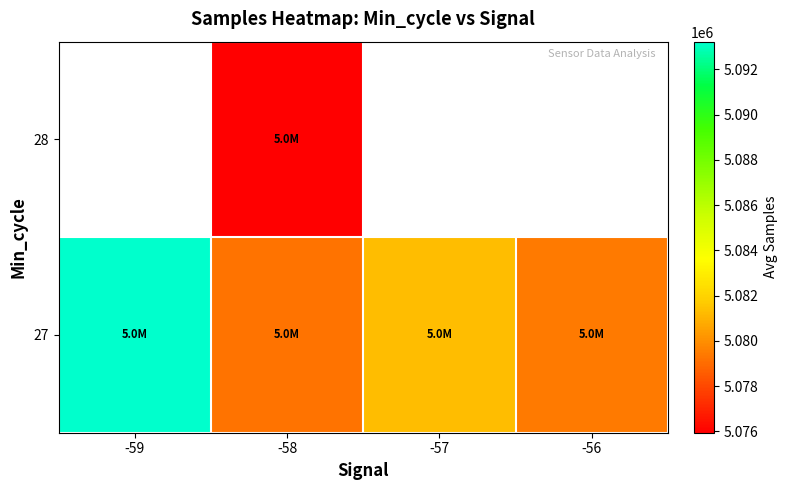

What is the difference between the 27 values at -58 and -57?

2083.7